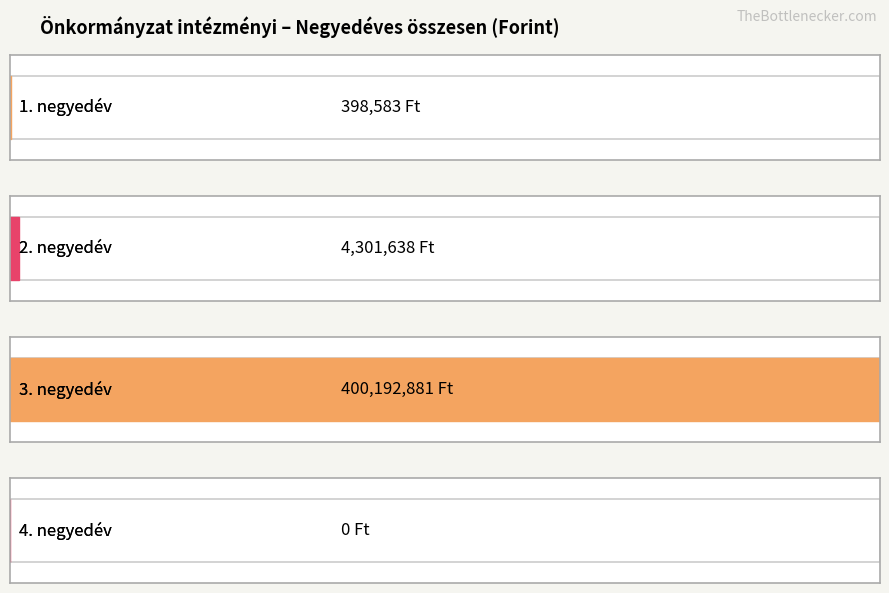

What is the difference between the values at 2. negyedév and 3. negyedév?

395891243